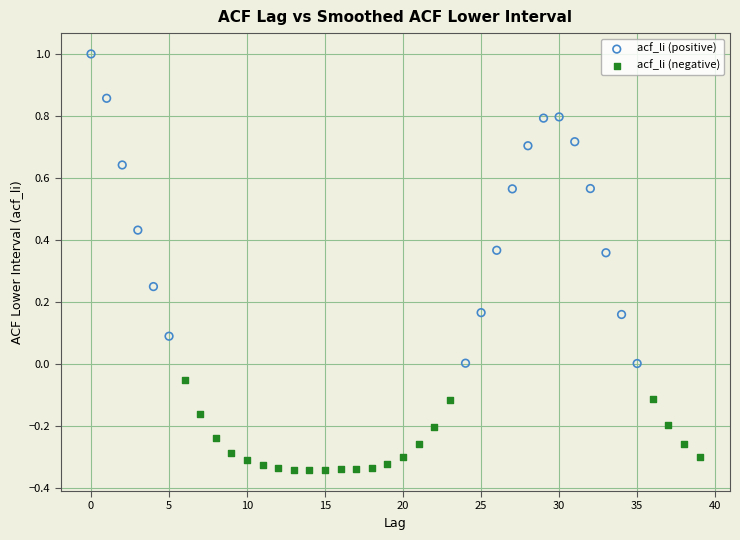

Which series contains the lowest Y value?

acf_li (negative)